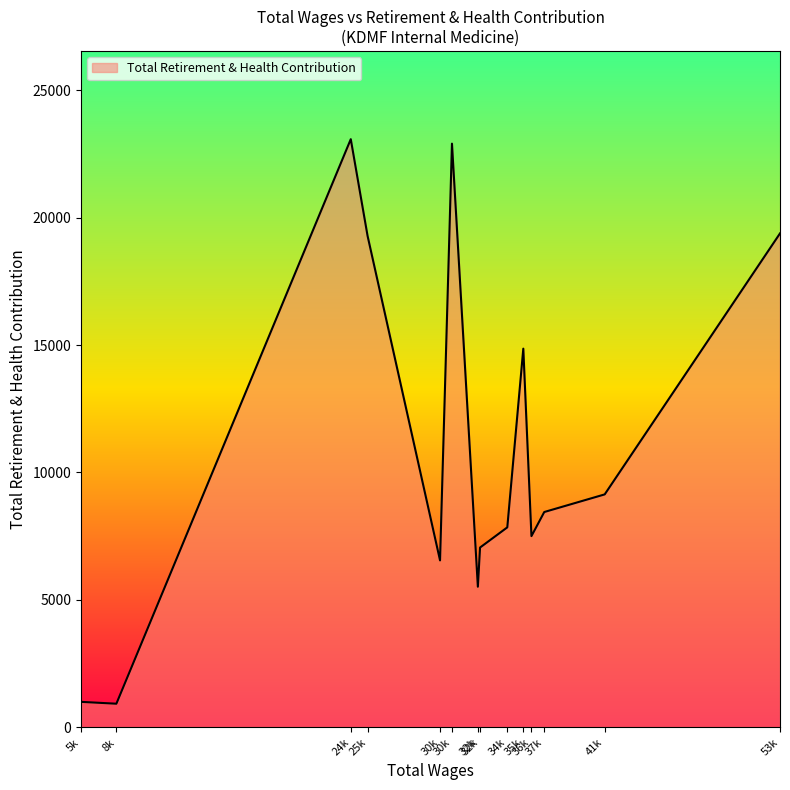

What is the label of the 8th point from the right?

32887.0